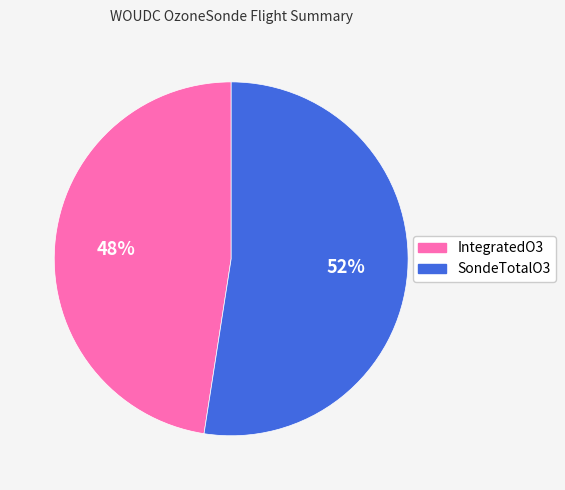

Is there a majority slice in this chart?

Yes